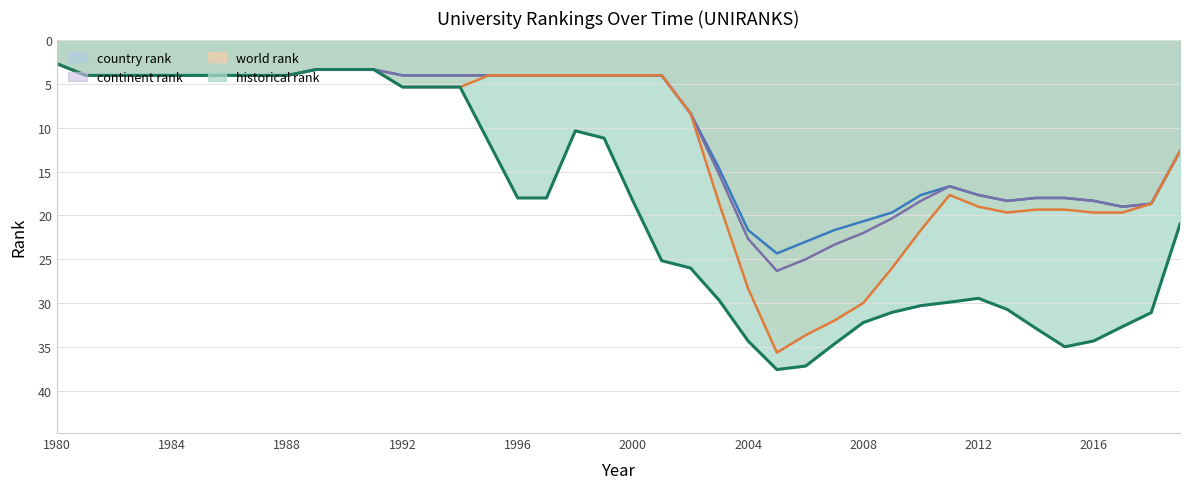

True or false: continent rank and country rank intersect in this chart.

False